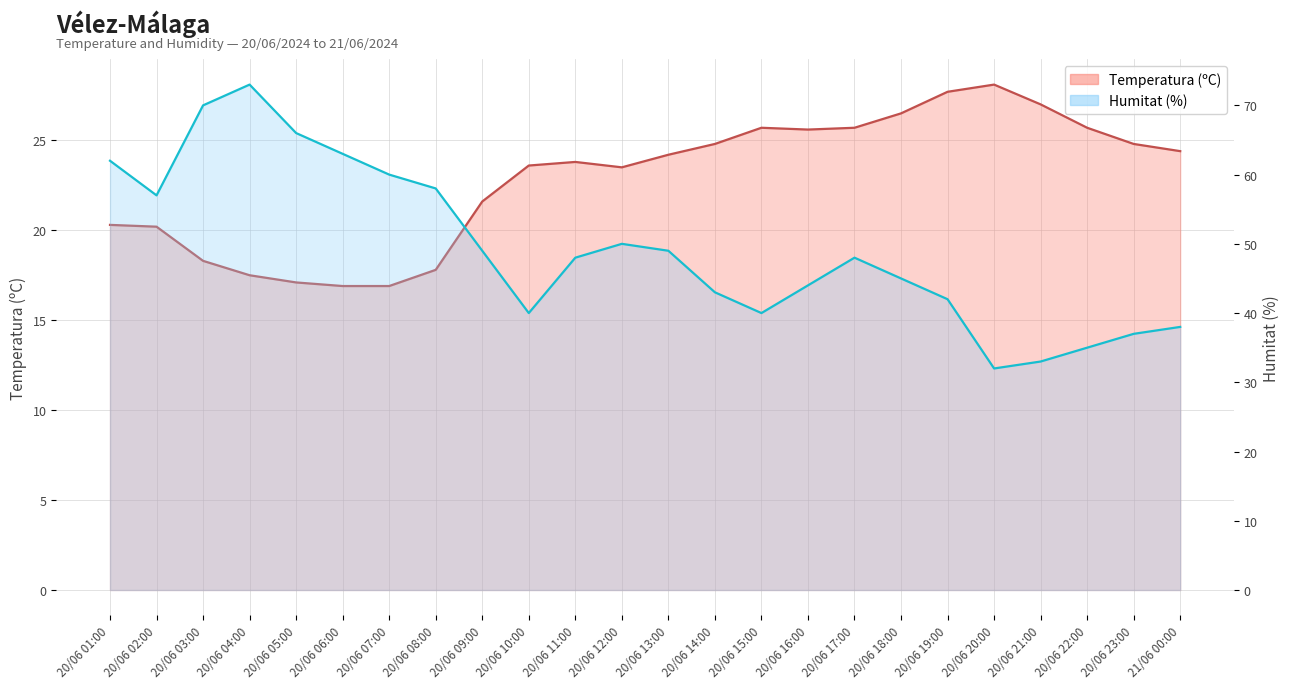

Reading left to right, extract all data points from this chart.

Temperatura (ºC): 20/06 01:00=20.3	20/06 02:00=20.2	20/06 03:00=18.3	20/06 04:00=17.5	20/06 05:00=17.1	20/06 06:00=16.9	20/06 07:00=16.9	20/06 08:00=17.8	20/06 09:00=21.6	20/06 10:00=23.6	20/06 11:00=23.8	20/06 12:00=23.5	20/06 13:00=24.2	20/06 14:00=24.8	20/06 15:00=25.7	20/06 16:00=25.6	20/06 17:00=25.7	20/06 18:00=26.5	20/06 19:00=27.7	20/06 20:00=28.1	20/06 21:00=27.0	20/06 22:00=25.7	20/06 23:00=24.8	21/06 00:00=24.4
Humitat (%): 20/06 01:00=62.0	20/06 02:00=57.0	20/06 03:00=70.0	20/06 04:00=73.0	20/06 05:00=66.0	20/06 06:00=63.0	20/06 07:00=60.0	20/06 08:00=58.0	20/06 09:00=49.0	20/06 10:00=40.0	20/06 11:00=48.0	20/06 12:00=50.0	20/06 13:00=49.0	20/06 14:00=43.0	20/06 15:00=40.0	20/06 16:00=44.0	20/06 17:00=48.0	20/06 18:00=45.0	20/06 19:00=42.0	20/06 20:00=32.0	20/06 21:00=33.0	20/06 22:00=35.0	20/06 23:00=37.0	21/06 00:00=38.0